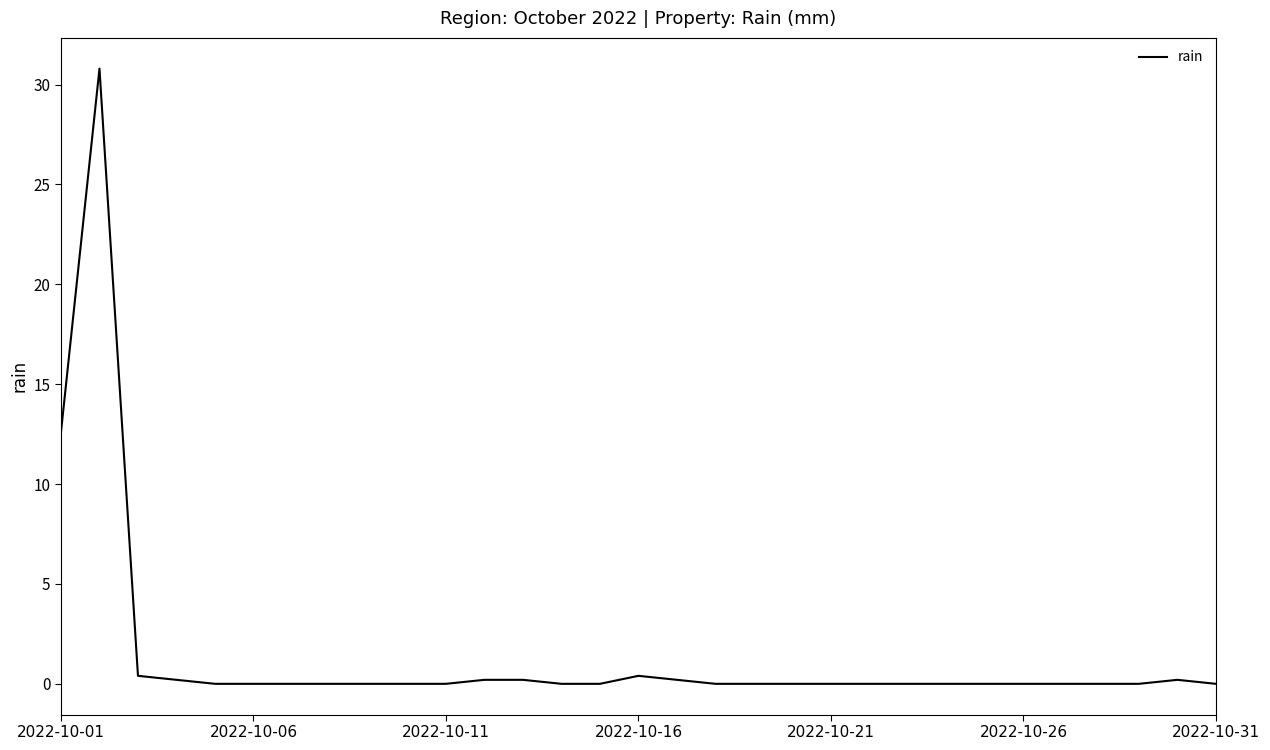

What is the maximum value shown in the chart?

30.8